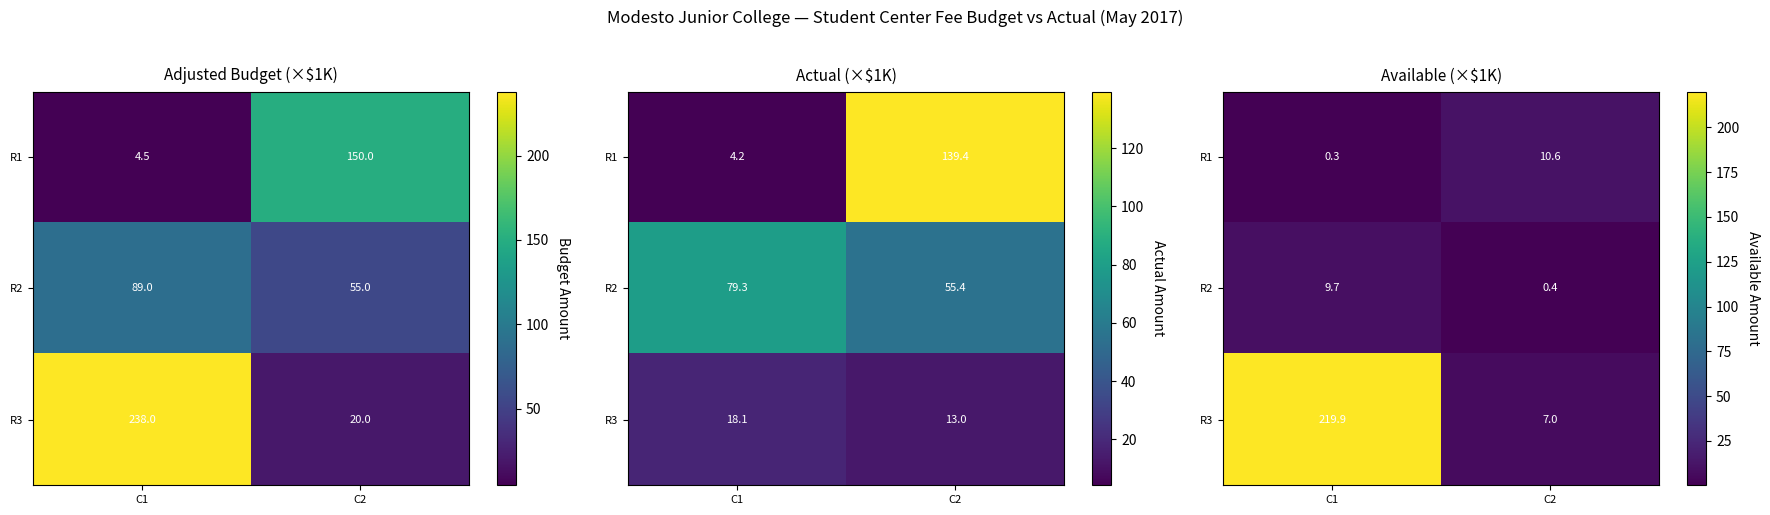

Count the number of categories in the chart.

2